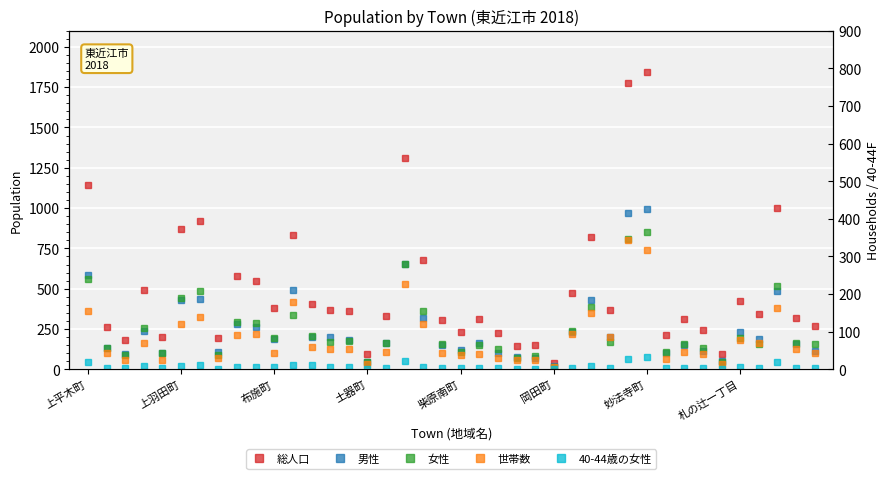

What is the difference between the highest and lowest values at 32?

303